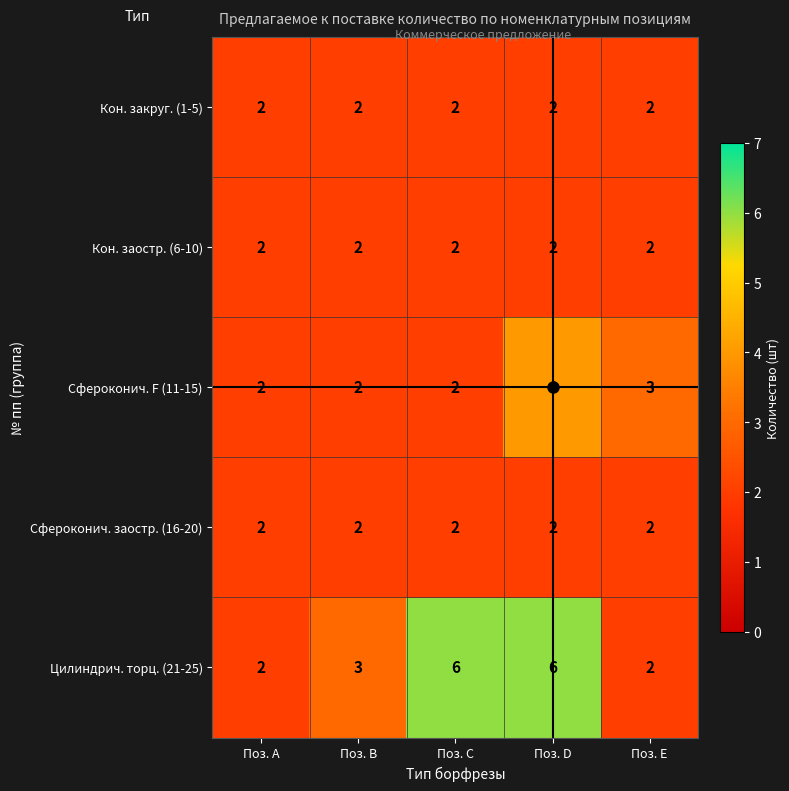

What is the minimum value shown in the chart?

2